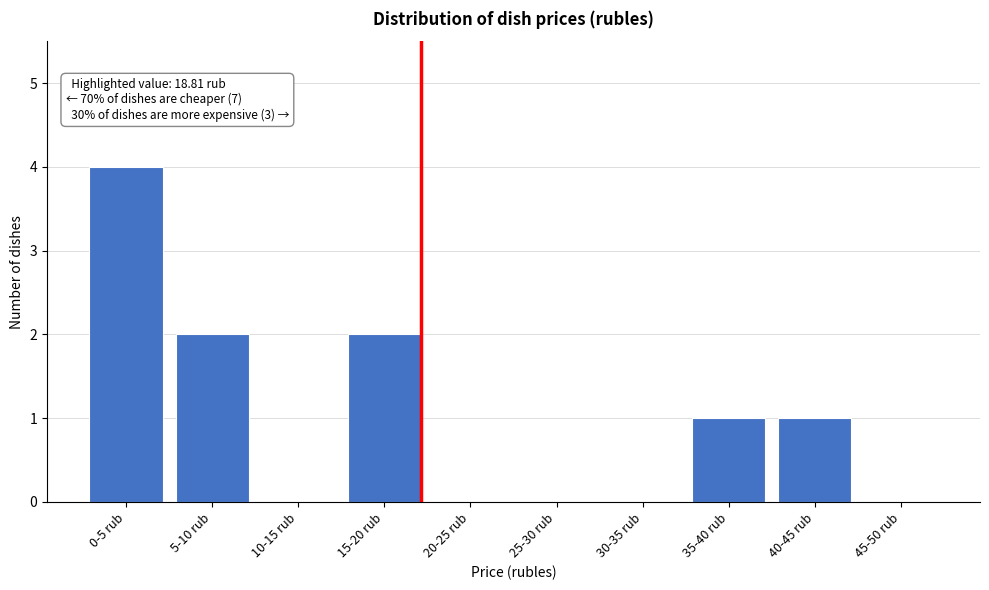

Reading right to left, what are all the values shown in this chart?

45-50 rub=0	40-45 rub=1	35-40 rub=1	30-35 rub=0	25-30 rub=0	20-25 rub=0	15-20 rub=2	10-15 rub=0	5-10 rub=2	0-5 rub=4